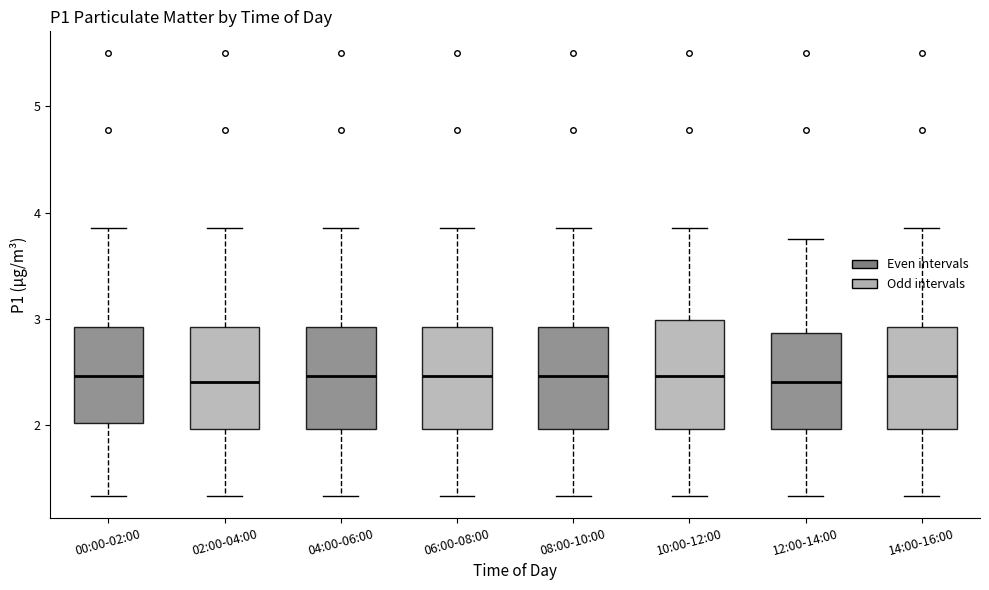

Reading left to right, transcribe this box plot: for each box, give where its median line is, the range the box spans, and where its two whiskers end, as read against the y-axis. The values are not printed on the chart, so give them approximately, as read against the axis.

00:00-02:00: median 2.5, box 2.0 to 2.9, whiskers 1.3 to 3.9
02:00-04:00: median 2.4, box 2.0 to 2.9, whiskers 1.3 to 3.9
04:00-06:00: median 2.5, box 2.0 to 2.9, whiskers 1.3 to 3.9
06:00-08:00: median 2.5, box 2.0 to 2.9, whiskers 1.3 to 3.9
08:00-10:00: median 2.5, box 2.0 to 2.9, whiskers 1.3 to 3.9
10:00-12:00: median 2.5, box 2.0 to 3.0, whiskers 1.3 to 3.9
12:00-14:00: median 2.4, box 2.0 to 2.9, whiskers 1.3 to 3.8
14:00-16:00: median 2.5, box 2.0 to 2.9, whiskers 1.3 to 3.9